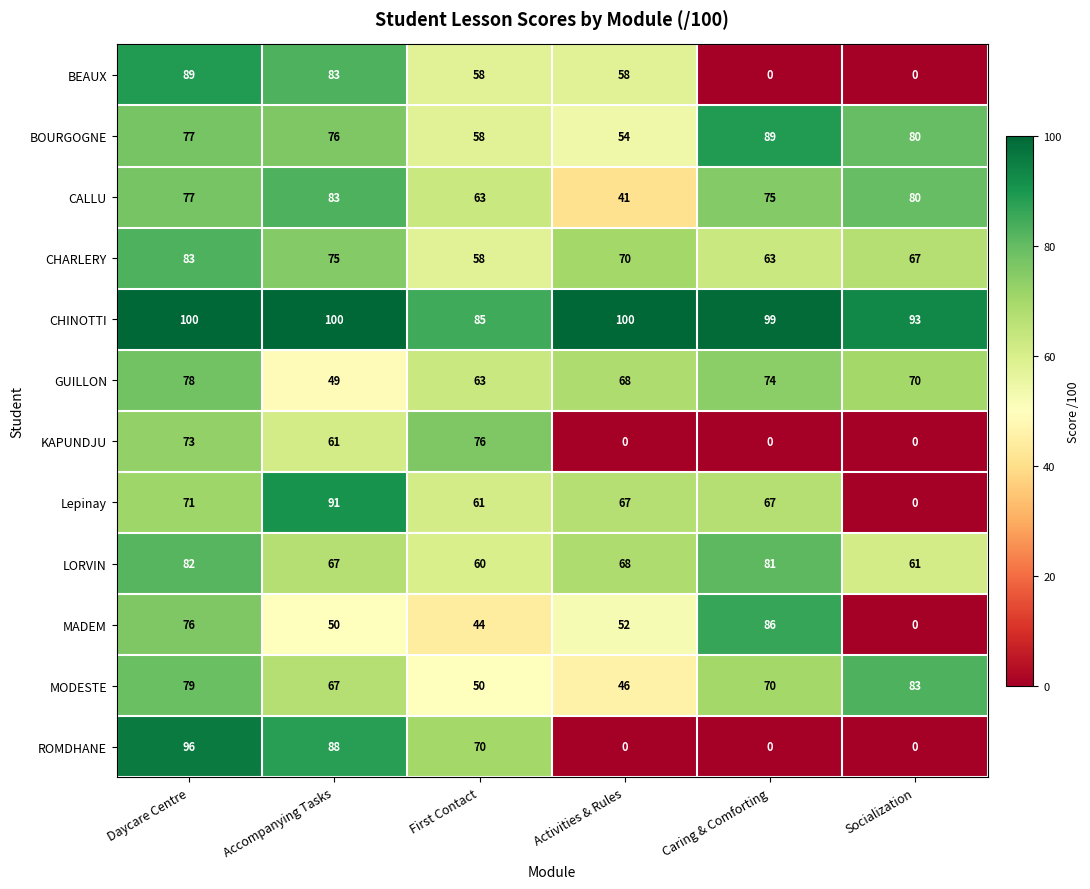

The CALLU series shows 83 at Accompanying Tasks. True or false?

True